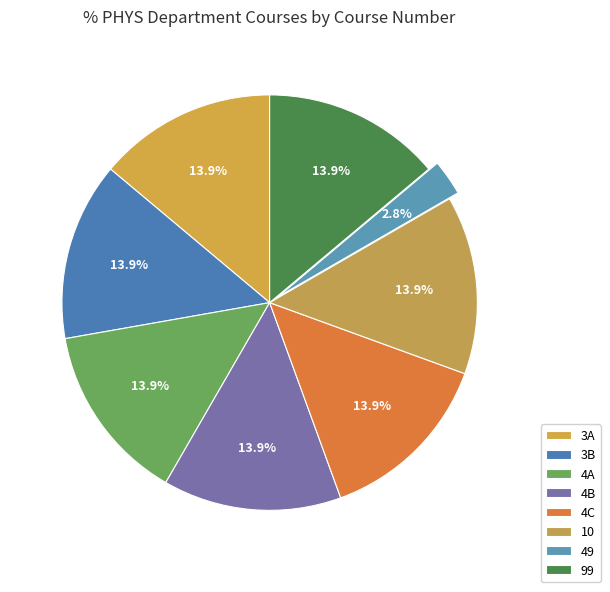

To the nearest percent, what portion does 99 represent?

14%